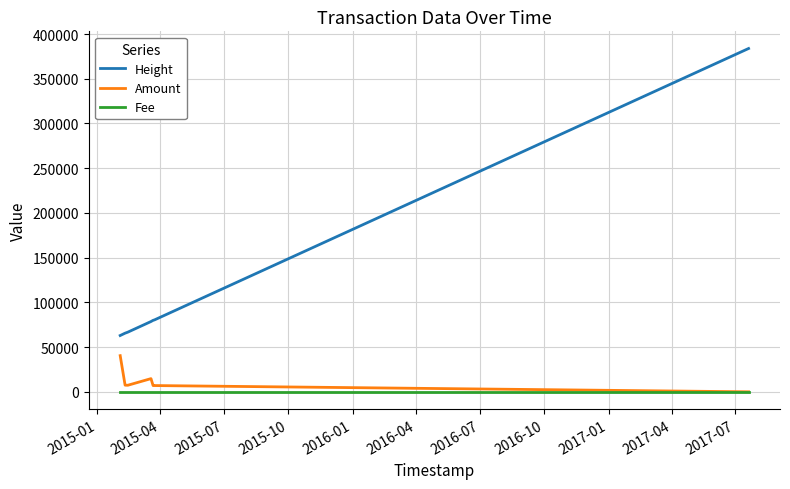

Which series has the largest range (max minus min)?

Height